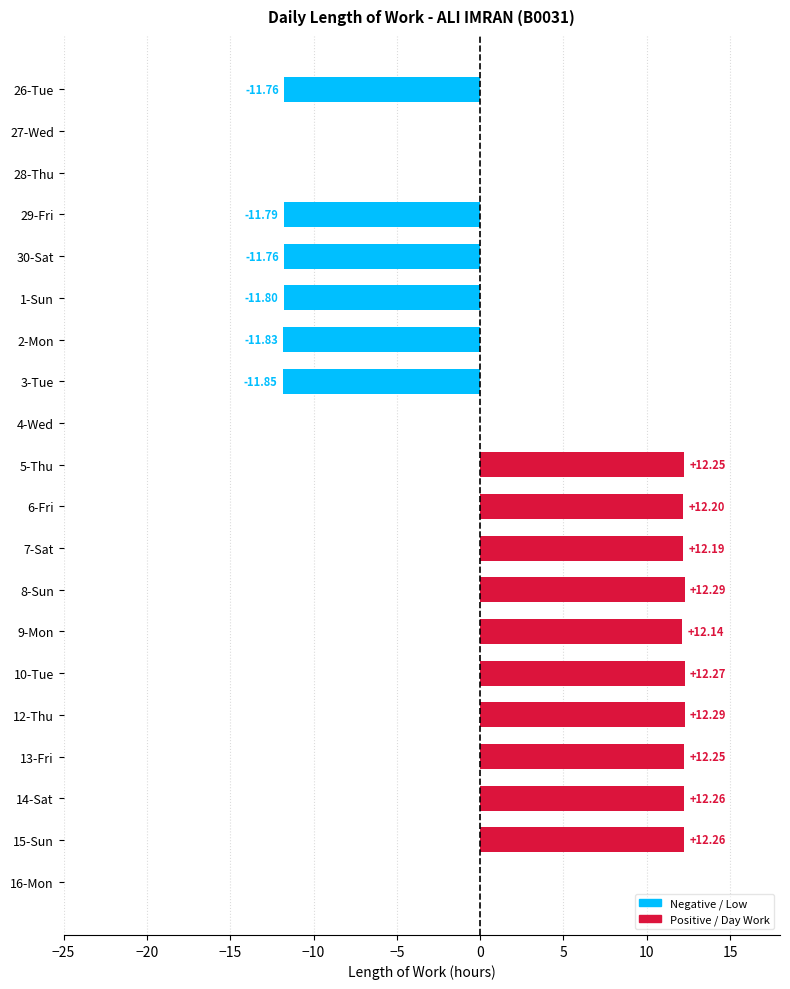

What is the change in value from 29-Fri to 8-Sun?

+24.1